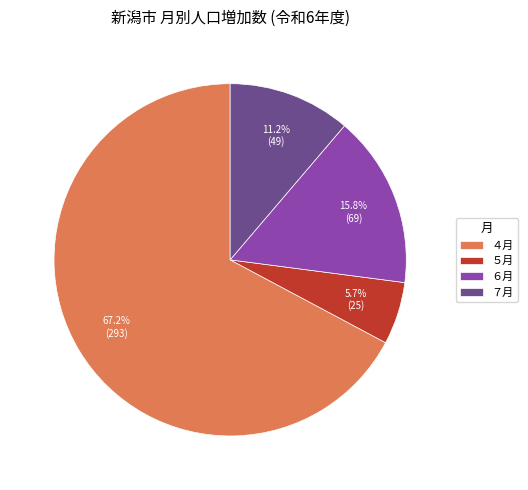

Combined, do ５月 and ６月 account for over 50%?

No